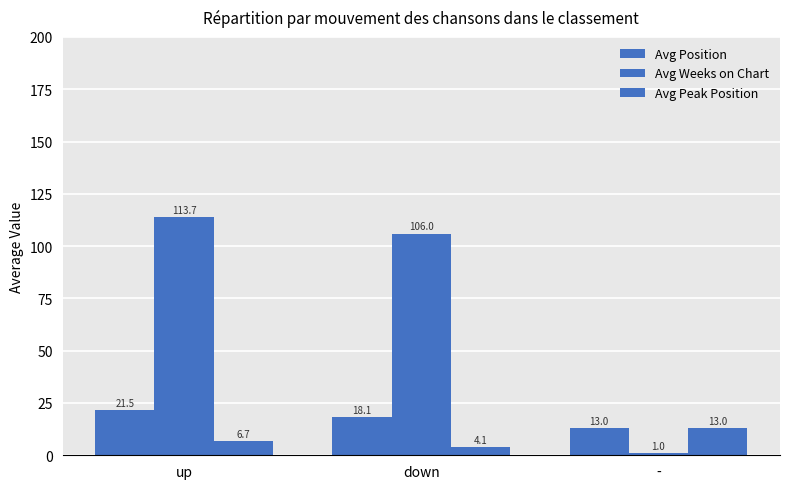

What is the maximum value shown in the chart?

113.7